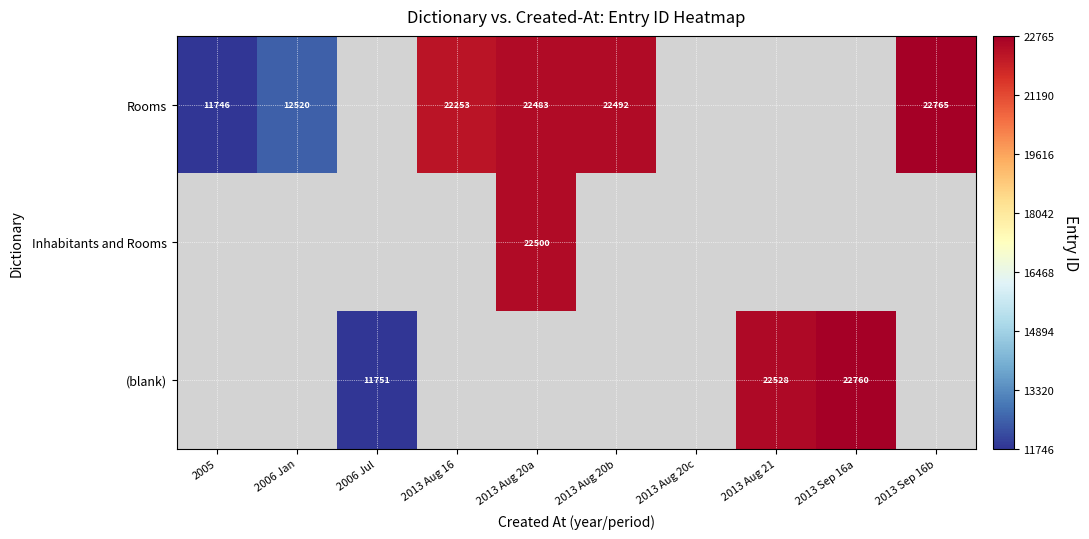

Count the (blank) values in the range 11751 to 22528.

2